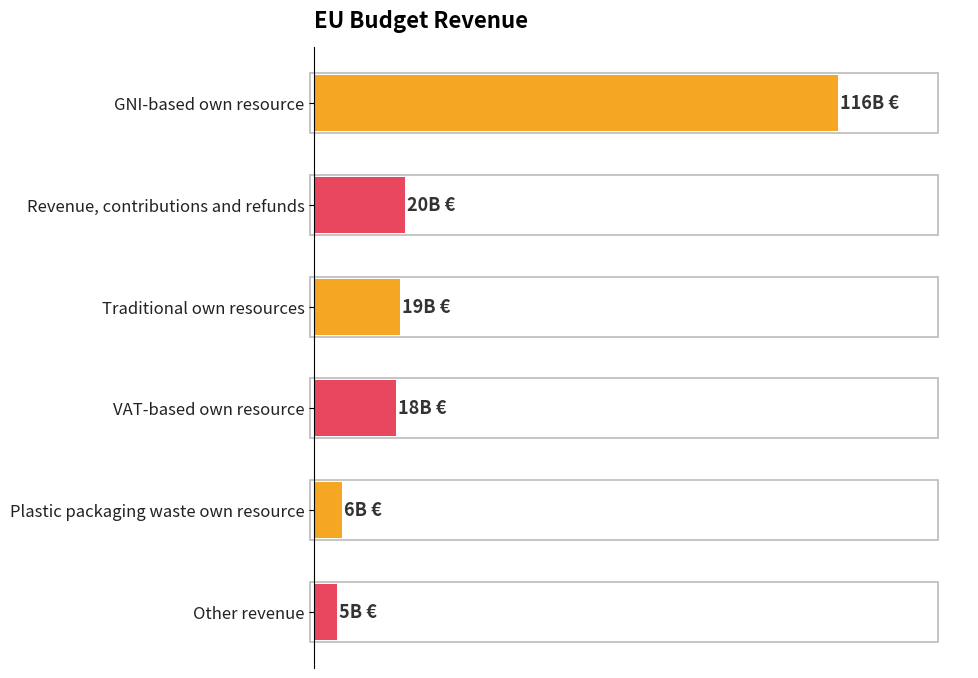

Are the bars horizontal?

Yes